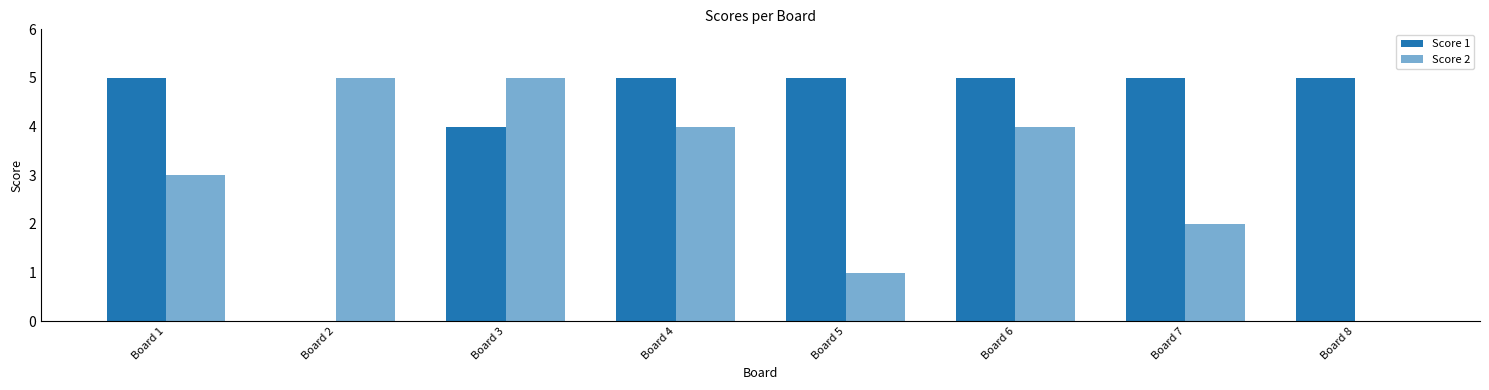

Which series has the largest total across all categories?

Score 1